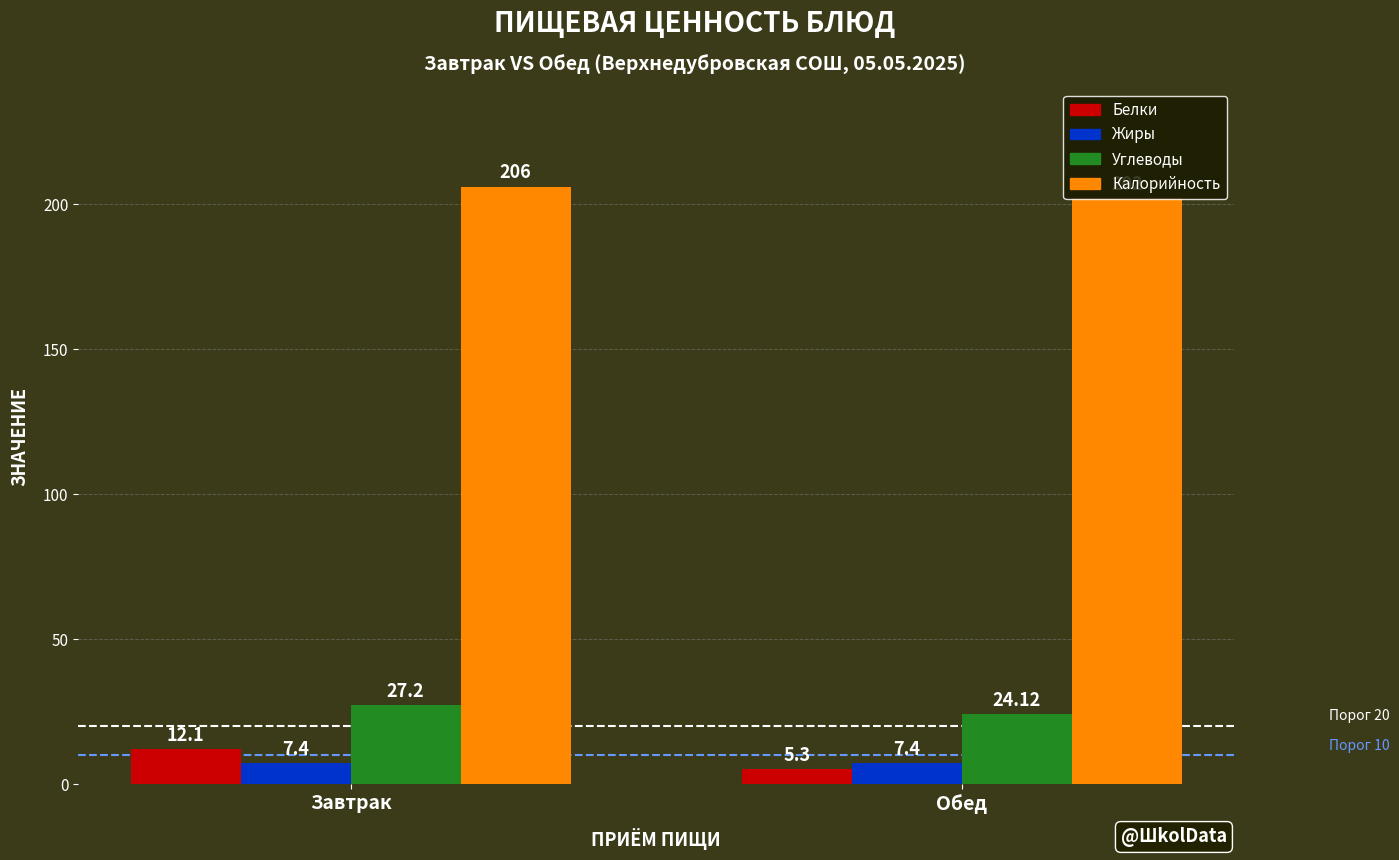

Which series has the largest total across all categories?

Калорийность